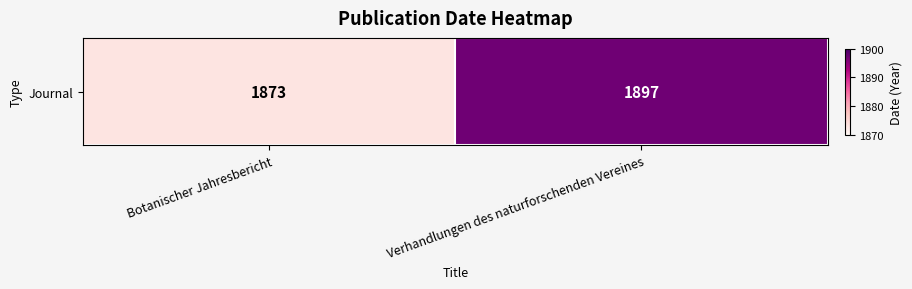

What is the average value?

1885